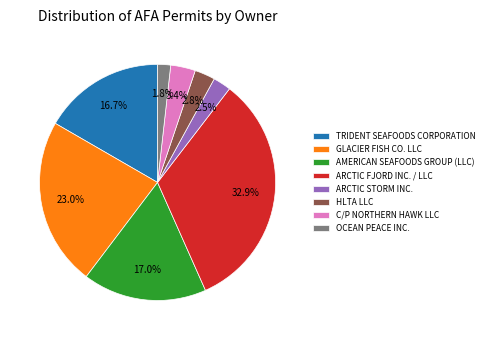

Which slice is the smallest?

OCEAN PEACE INC.